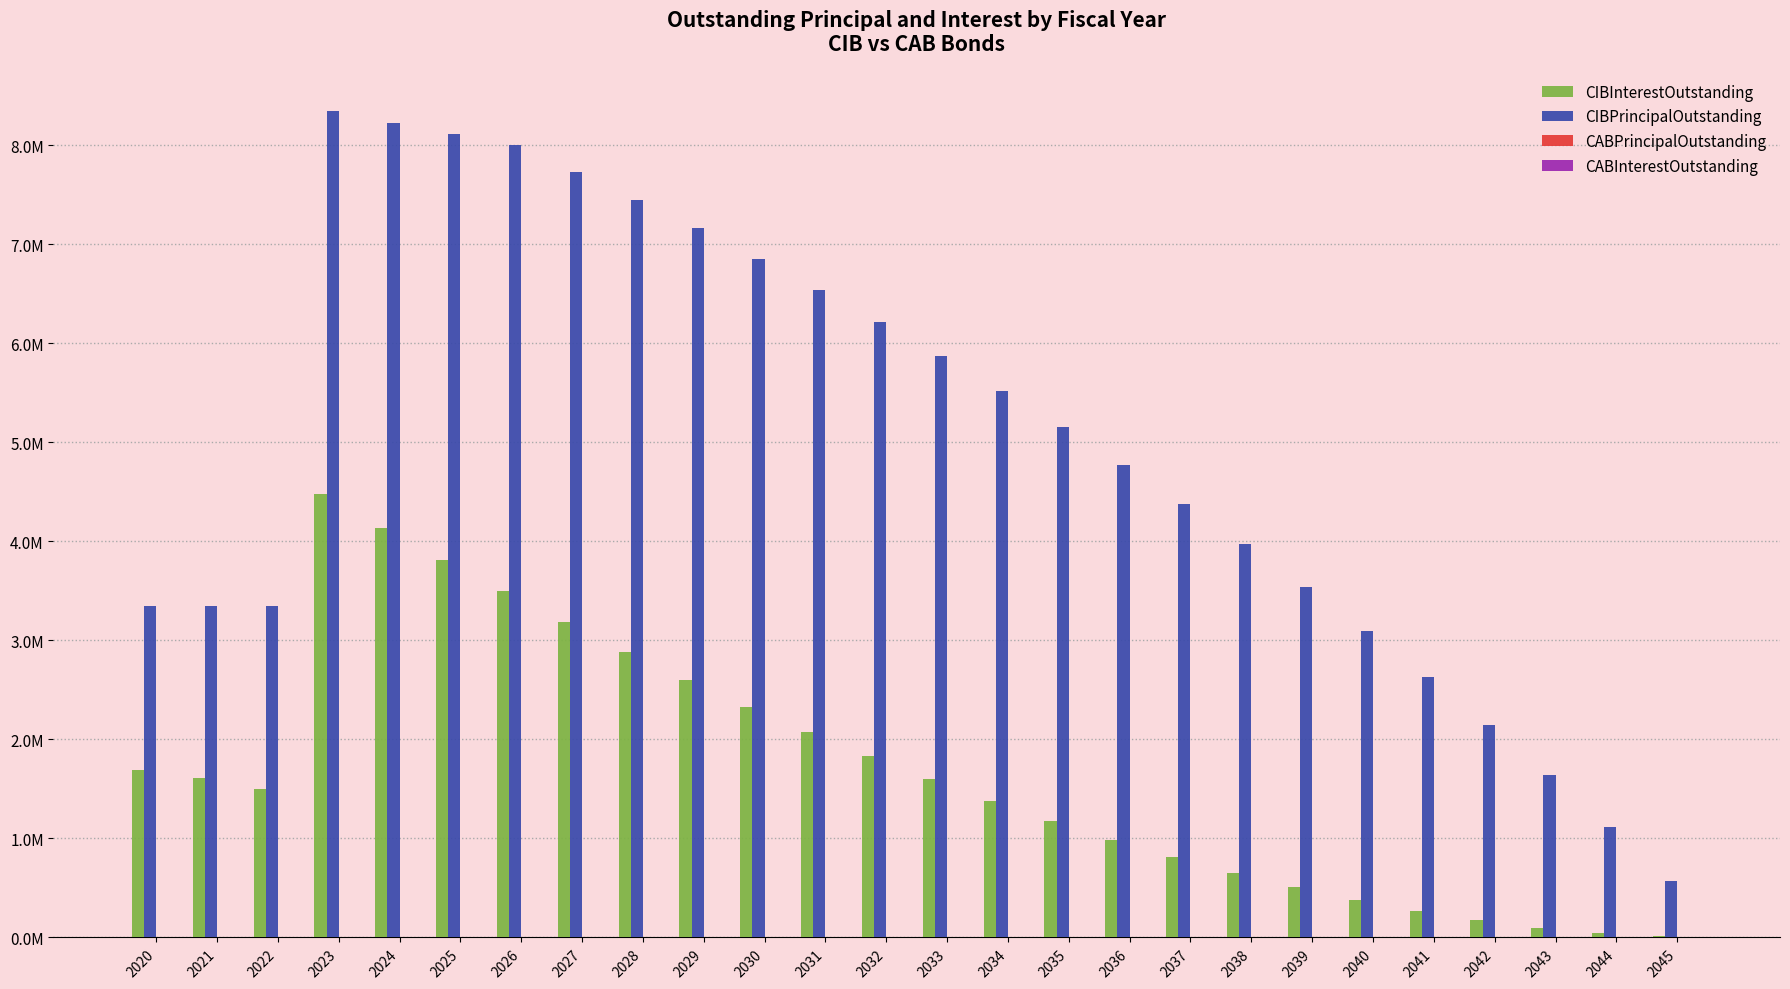

Does the chart contain stacked bars?

No